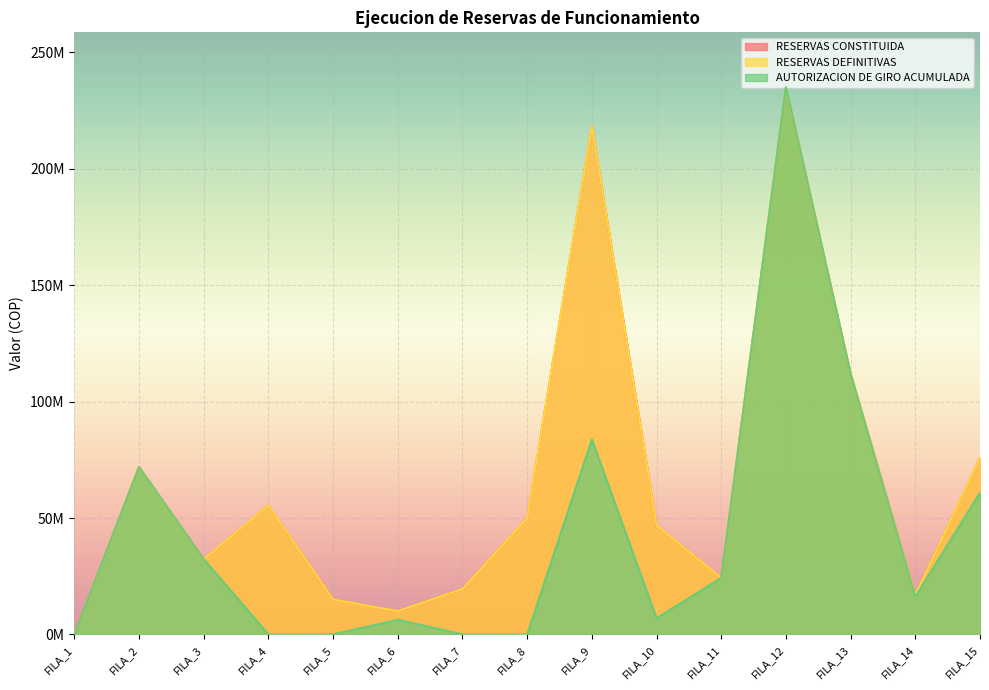

The AUTORIZACION DE GIRO ACUMULADA series shows 116699034 at FILA_9. True or false?

False